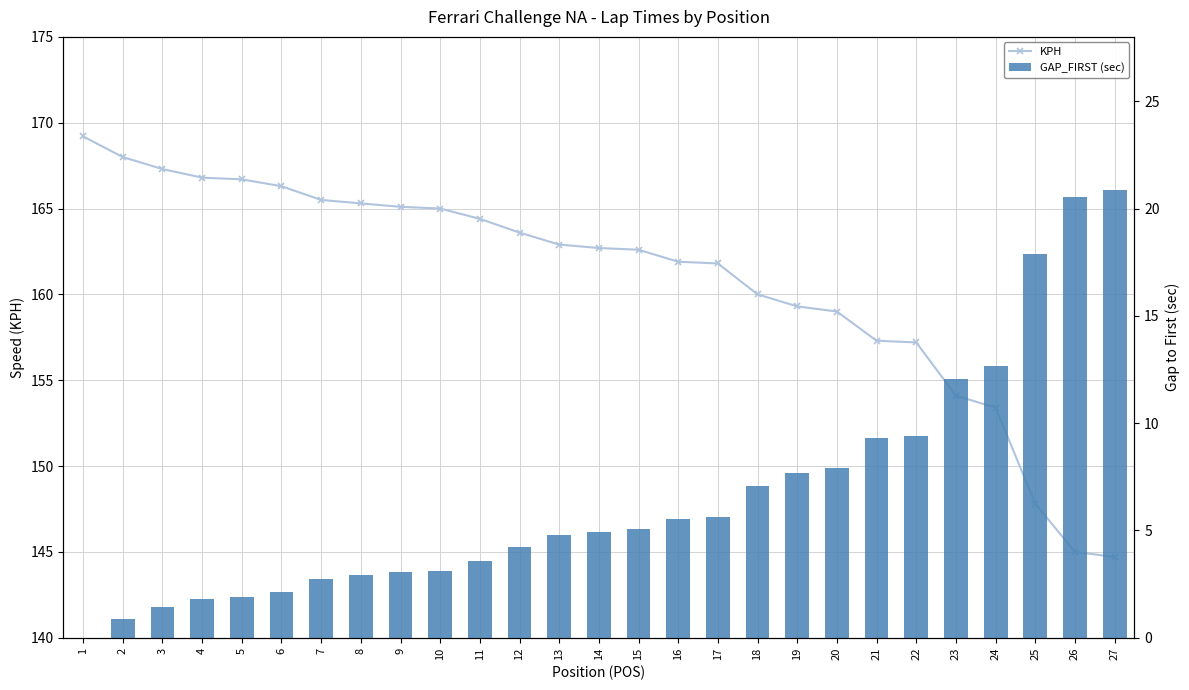

What is the greatest value displayed?

169.2